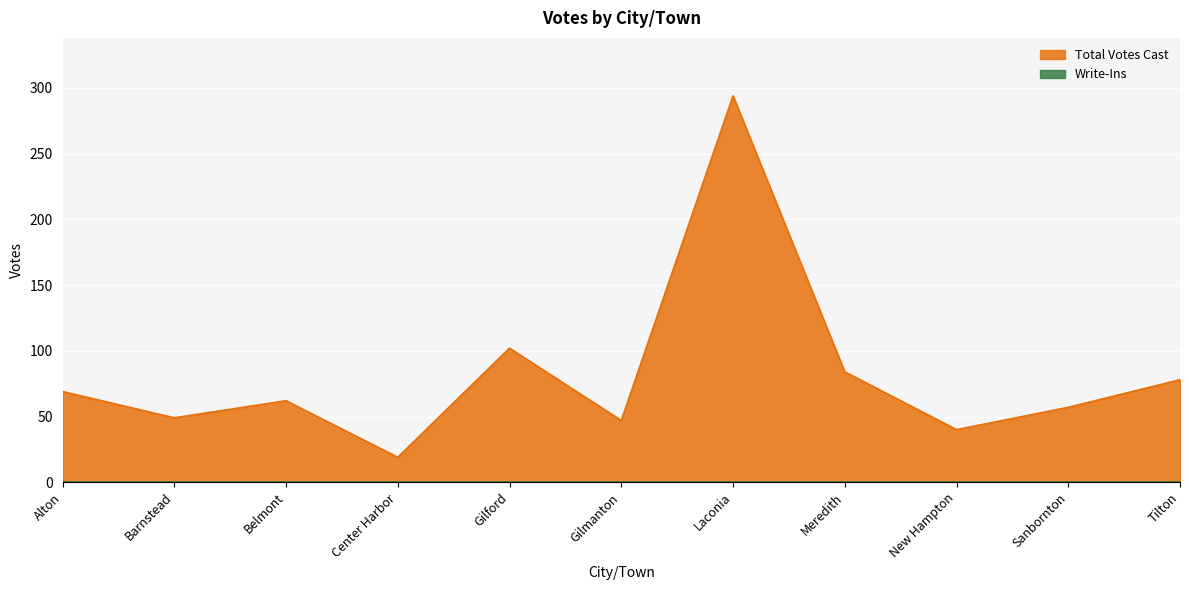

What is the label of the 10th point from the right?

Barnstead